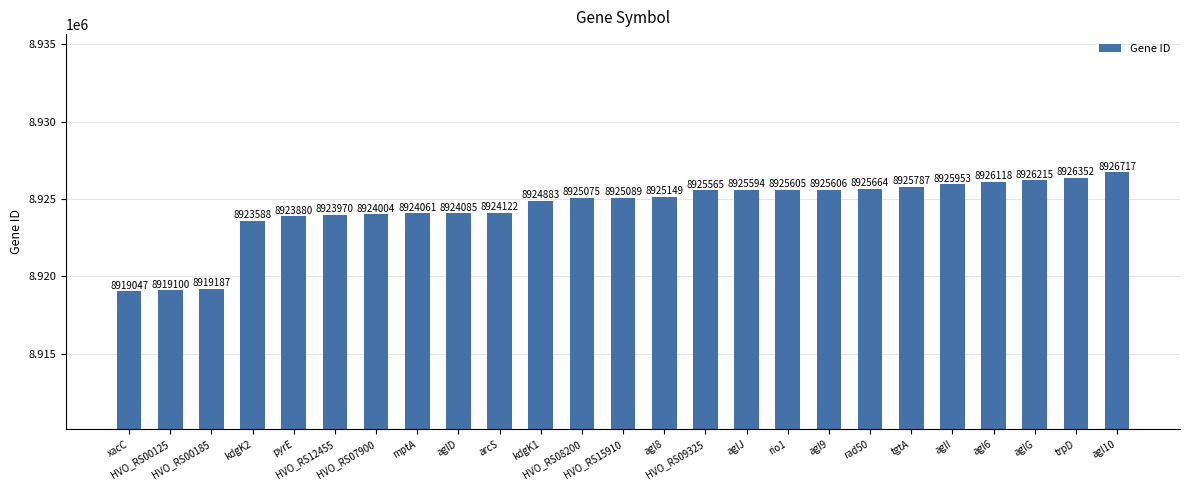

What is the sum of the values at tgtA and HVO_RS09325?

17851352